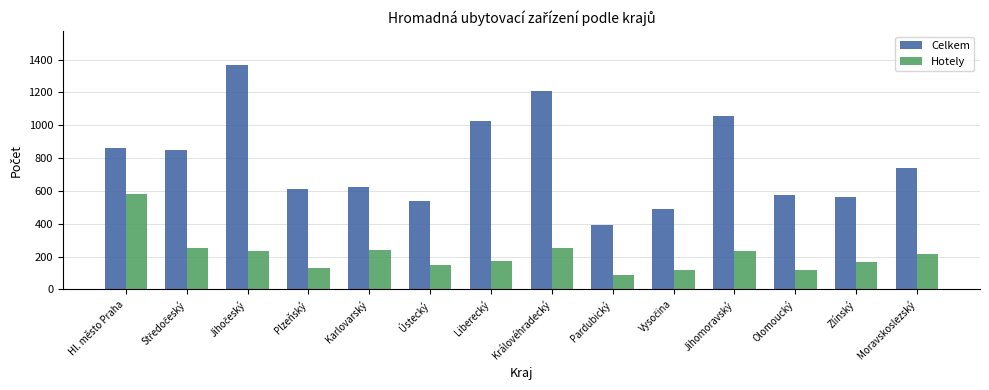

The value of Hotely at Ústecký is 147. True or false?

True